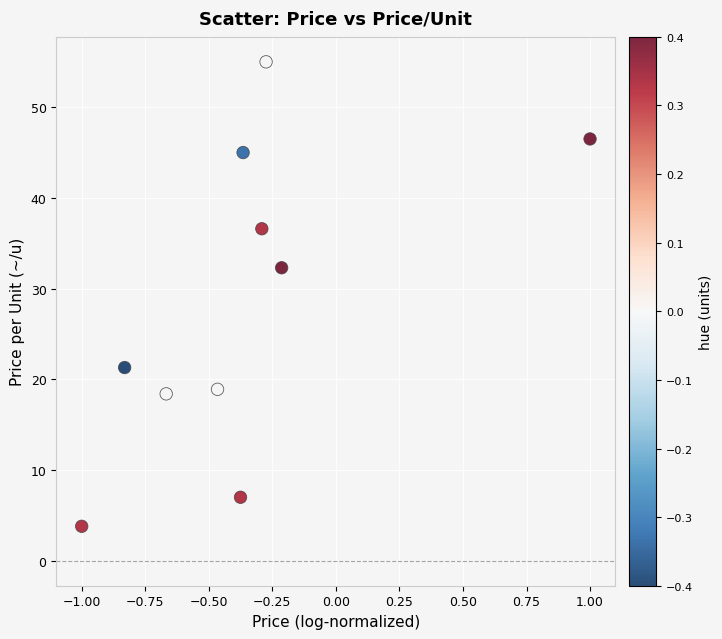

What Y value in the scatter plot is closest to 29?

32.3